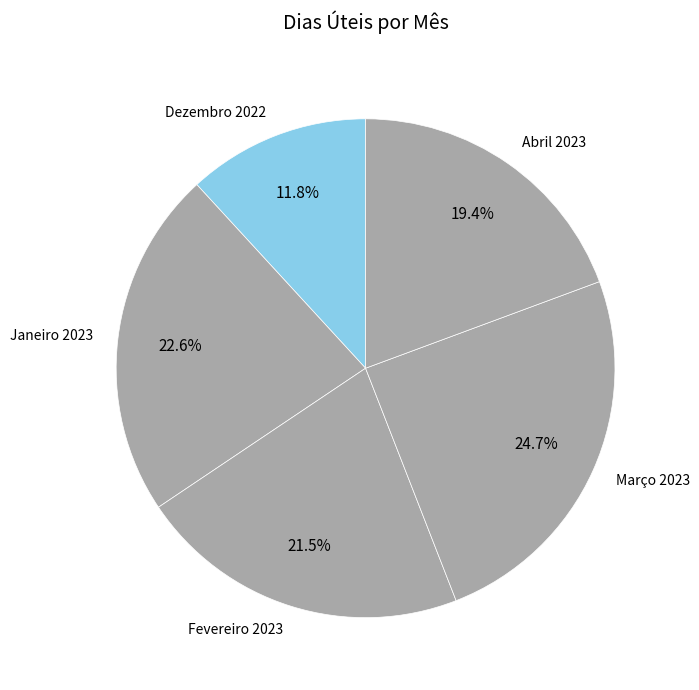

How many segments does this pie chart have?

5